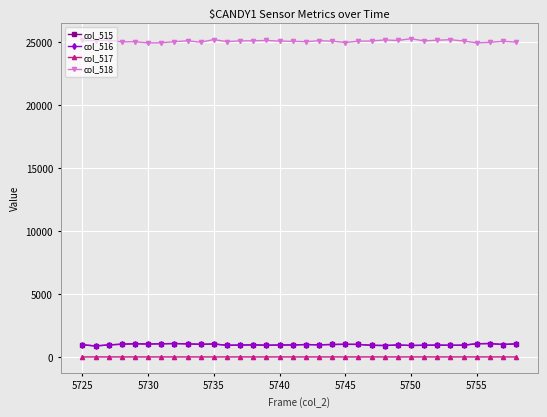

True or false: col_516 has more than 0 points higher than both neighbors.

True